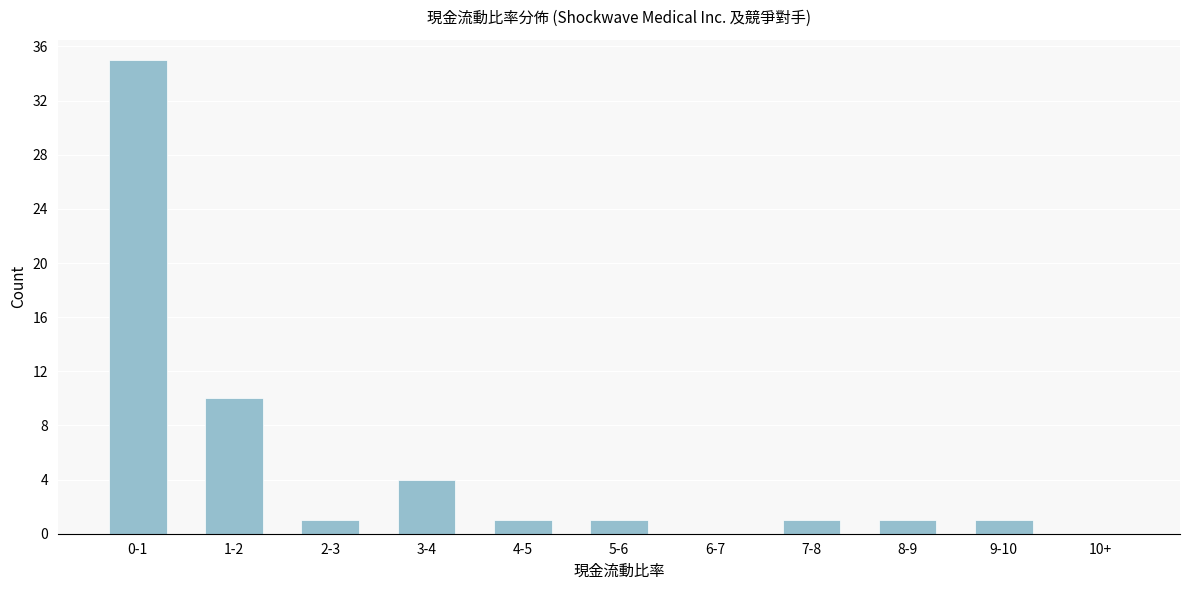

Reading left to right, what are all the values shown in this chart?

0-1=35	1-2=10	2-3=1	3-4=4	4-5=1	5-6=1	6-7=0	7-8=1	8-9=1	9-10=1	10+=0